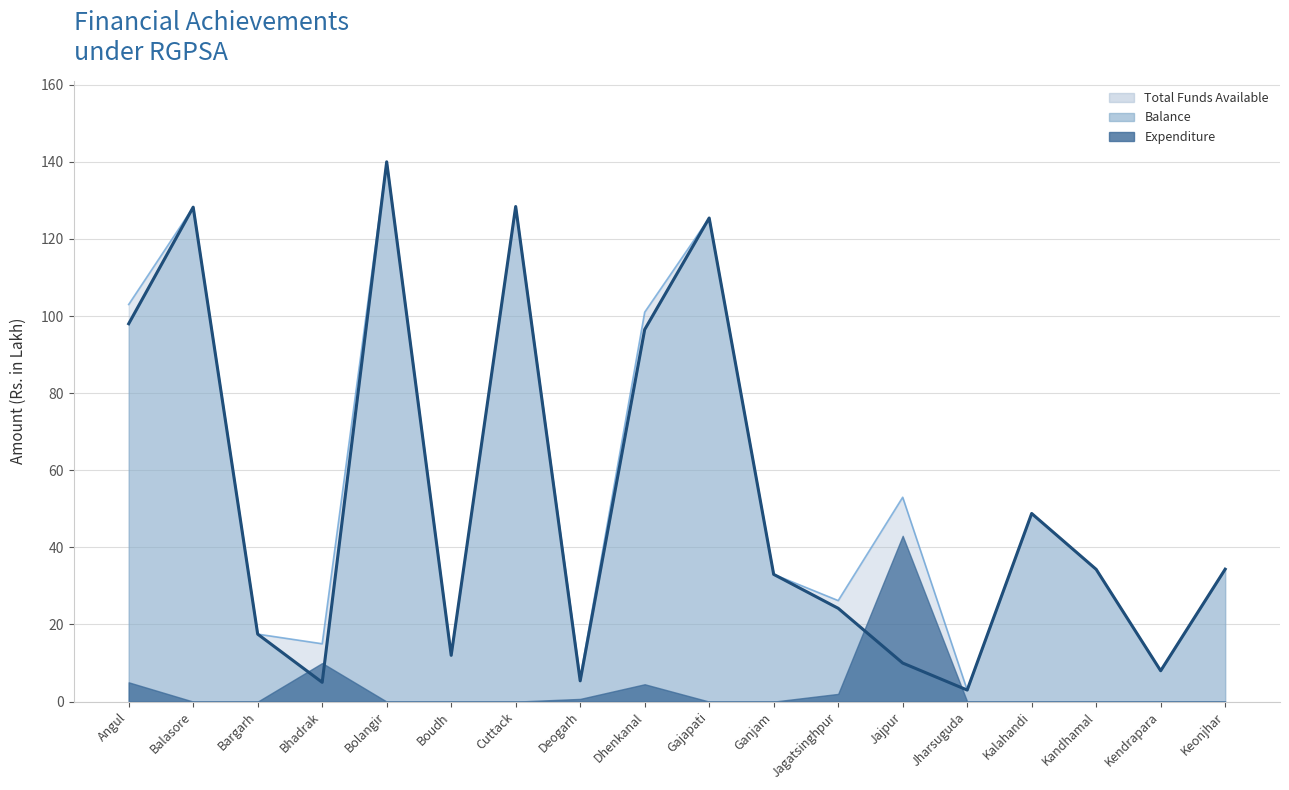

True or false: Balance and Total Funds Available intersect in this chart.

False